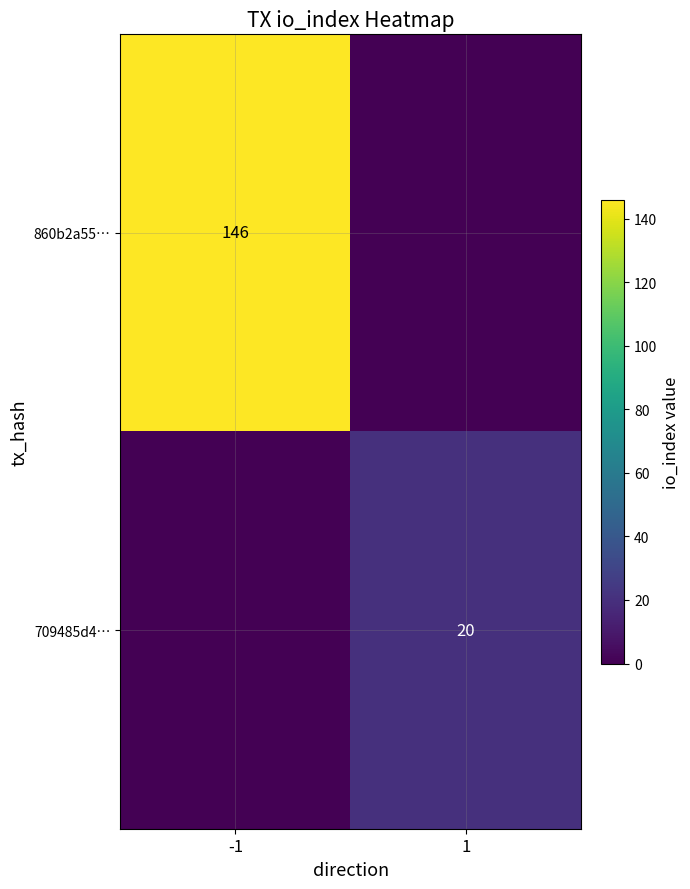

The value of 709485d4… at 1 is 5. True or false?

False